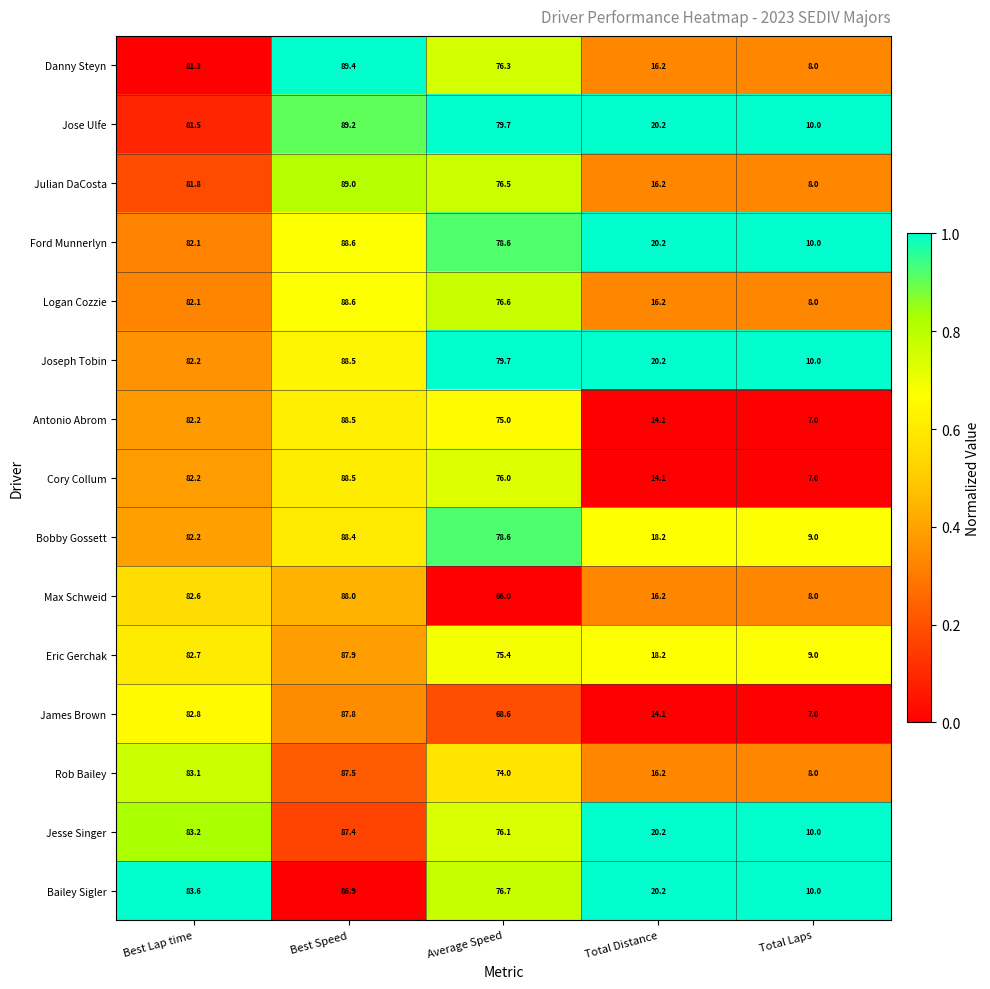

What is the spread (max minus min) of values at Best Lap time?

2.3